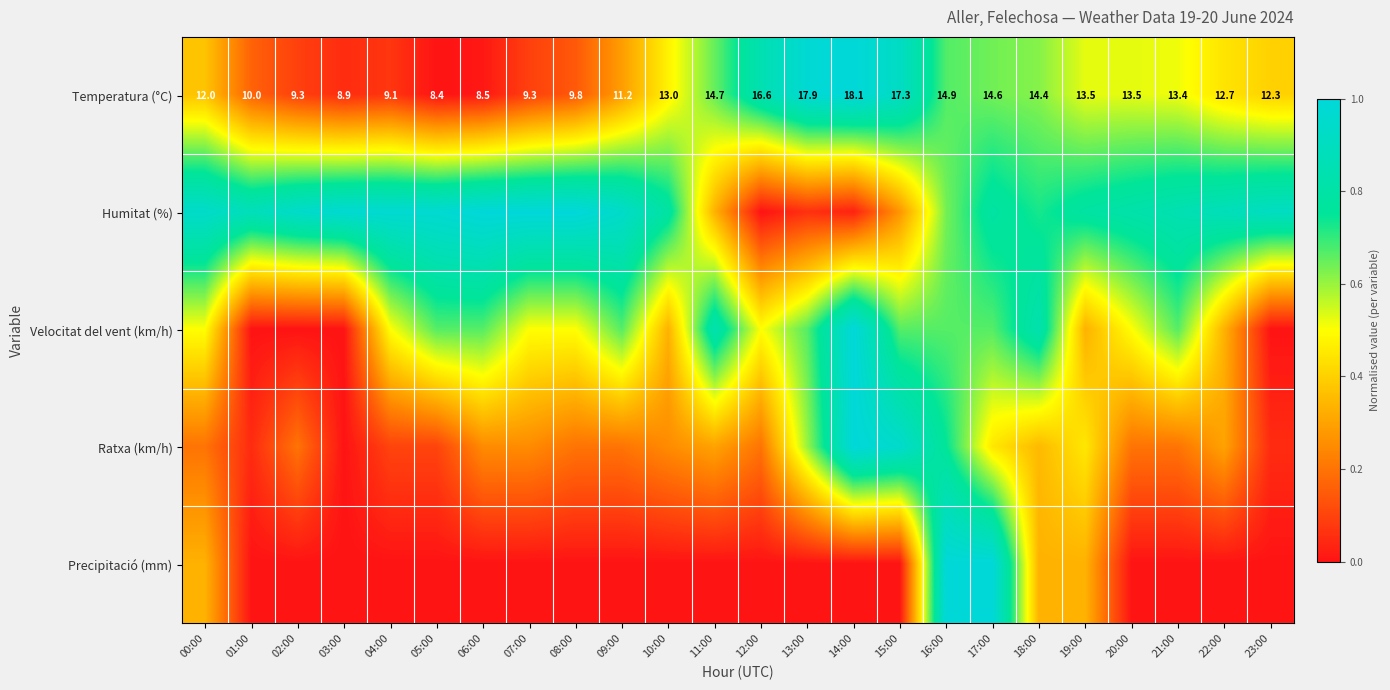

Is it true that Velocitat del vent (km/h) equals -0.5 at 01:00?

False